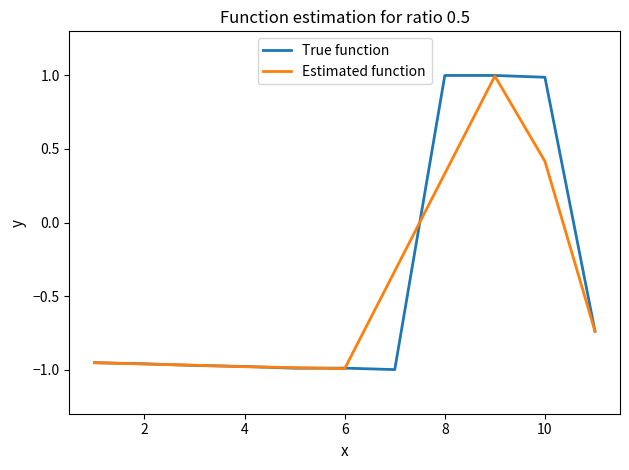

What is the maximum value shown in the chart?

1.0